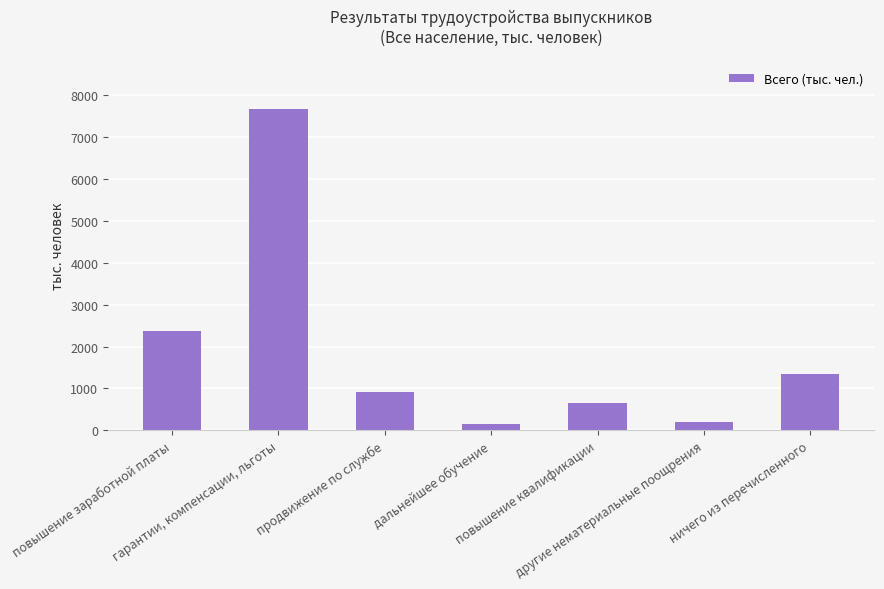

The value at повышение квалификации is 940.1. True or false?

False